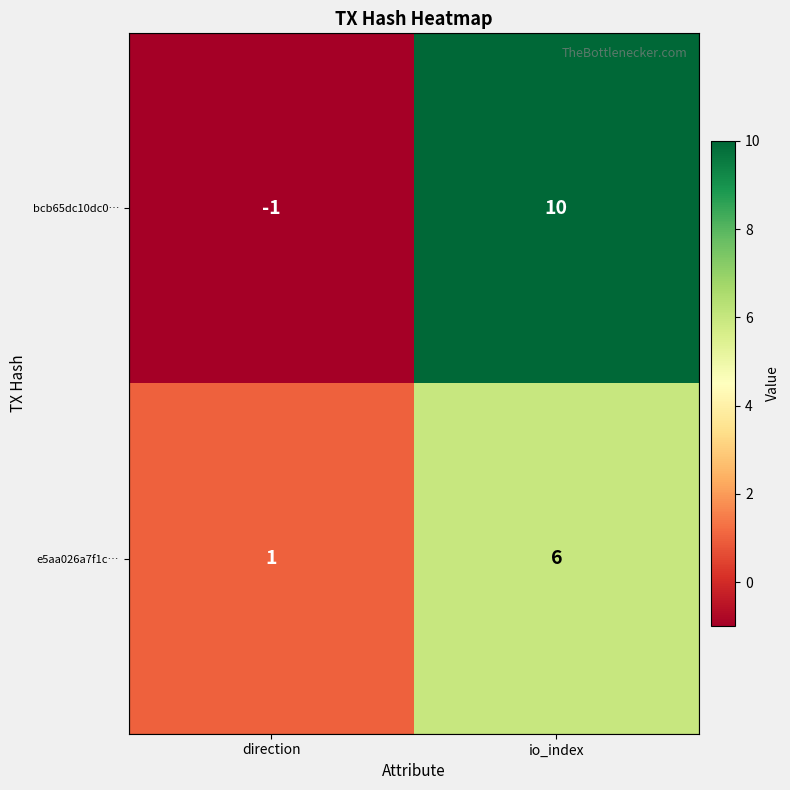

At how many categories does at least one series exceed 9?

1